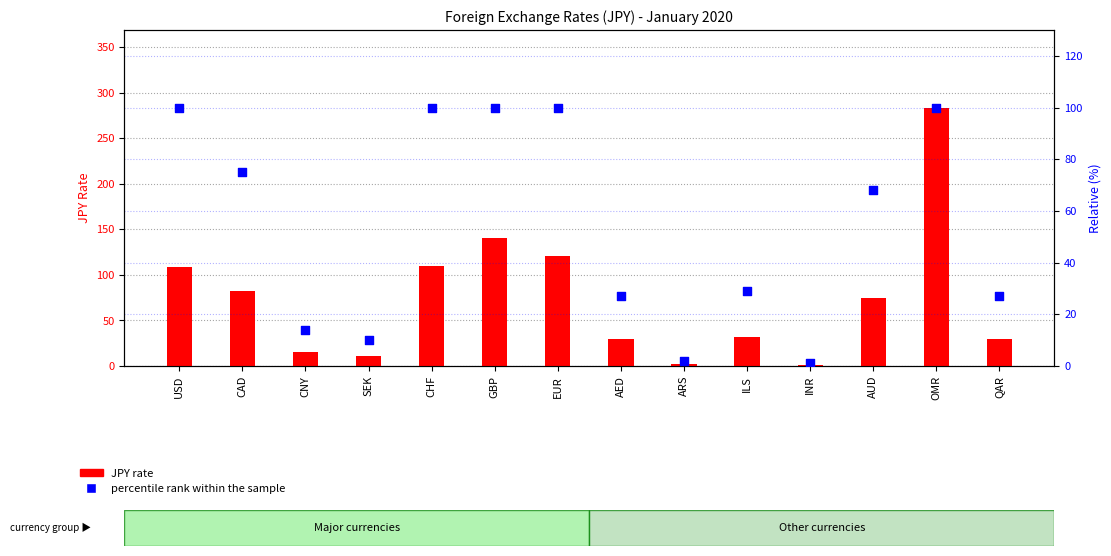

Which series contains the highest Y value?

JPY rate